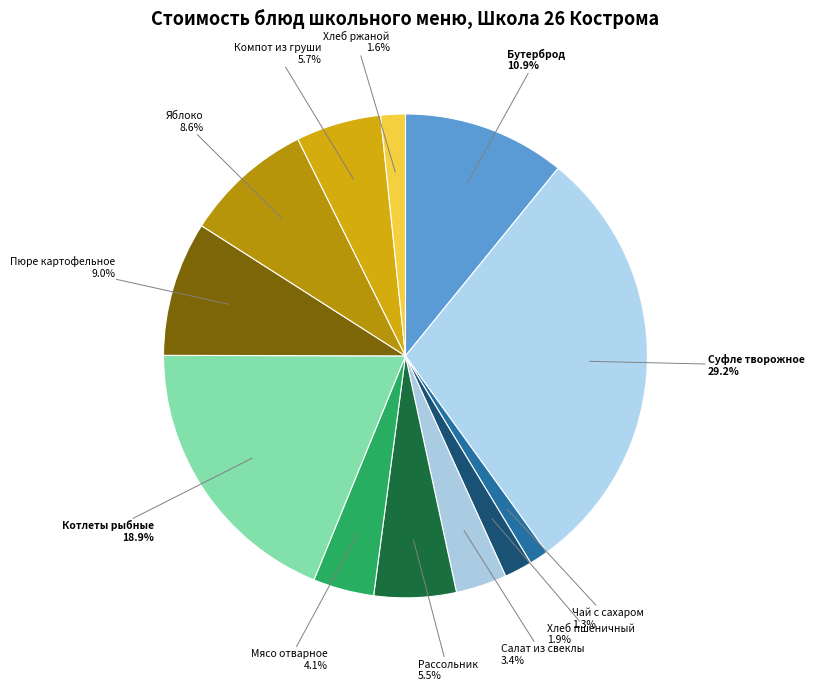

Between Котлеты рыбные and Чай с сахаром, which is larger?

Котлеты рыбные